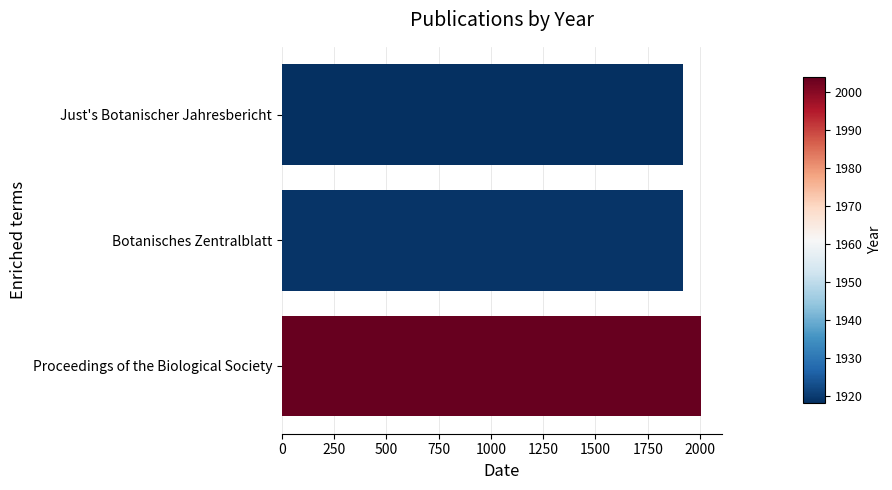

What is the difference between the maximum and second lowest values?

85